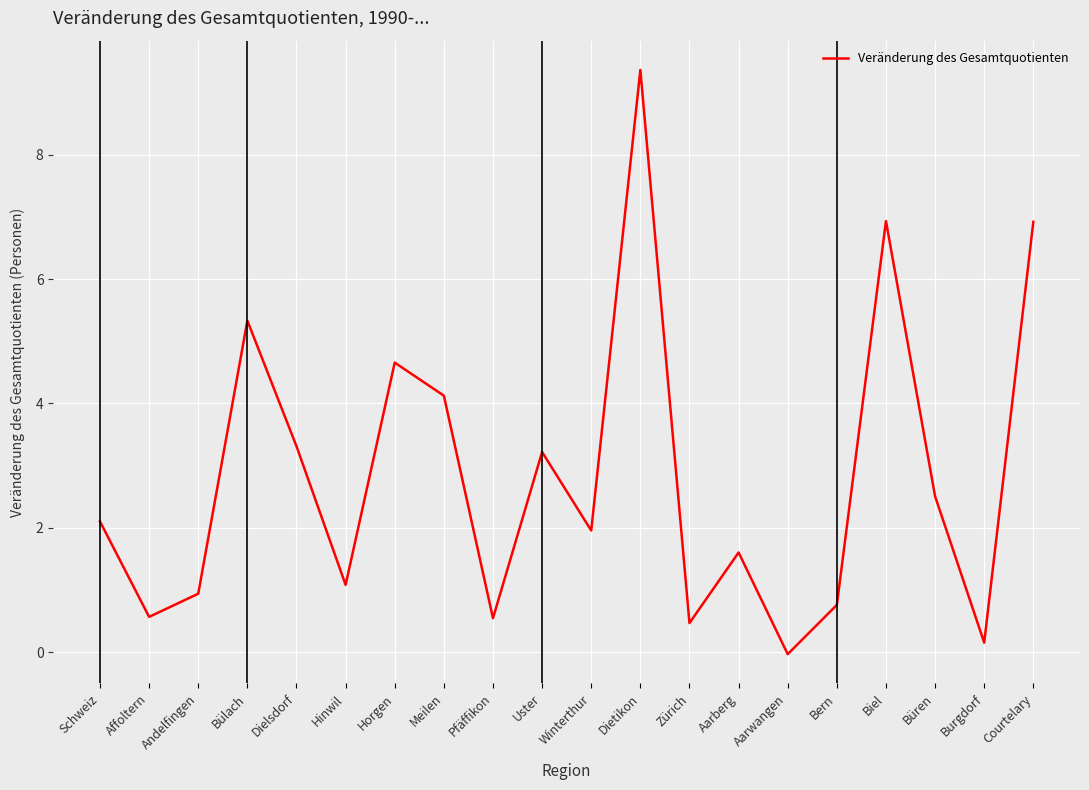

What position from the right is Courtelary?

1